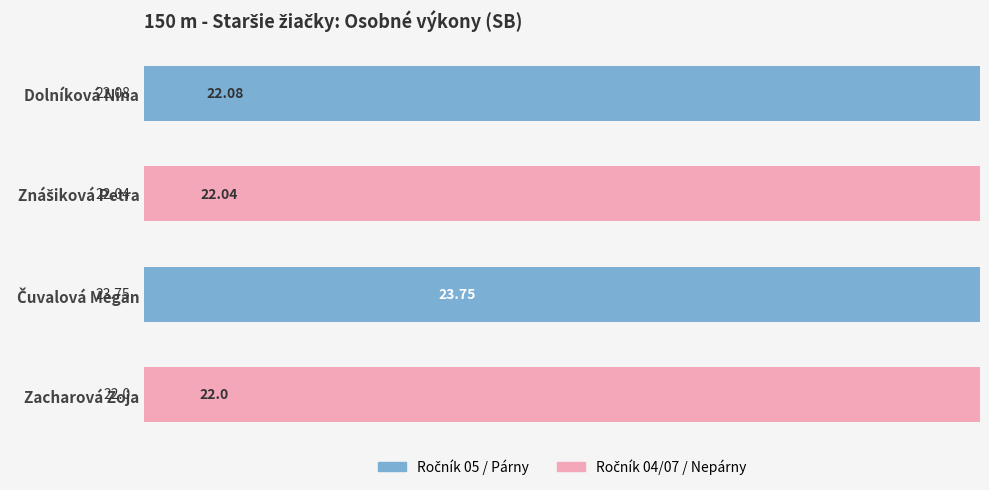

Reading right to left, what are all the values shown in this chart?

22.0	23.8	22.0	22.1